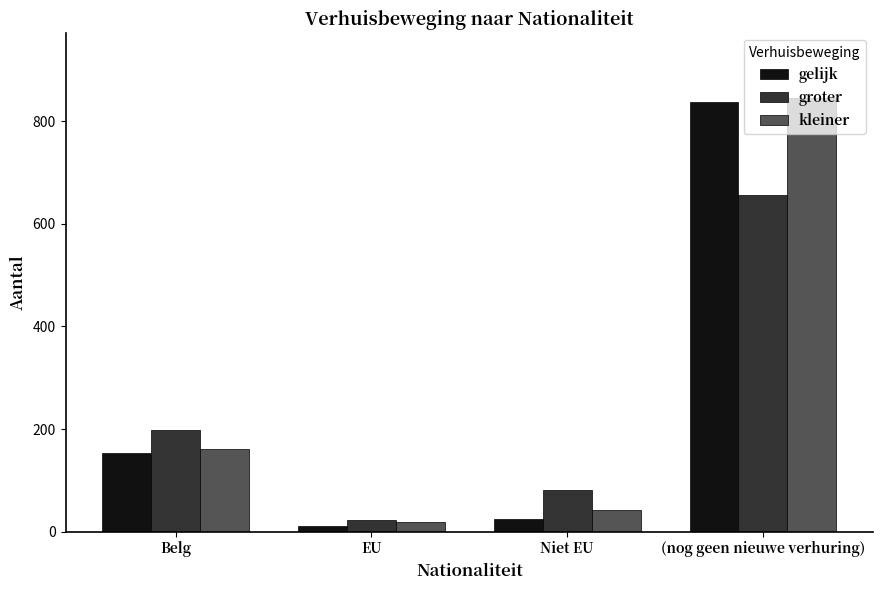

List the series in order of their peak value, lowest first.

groter, gelijk, kleiner